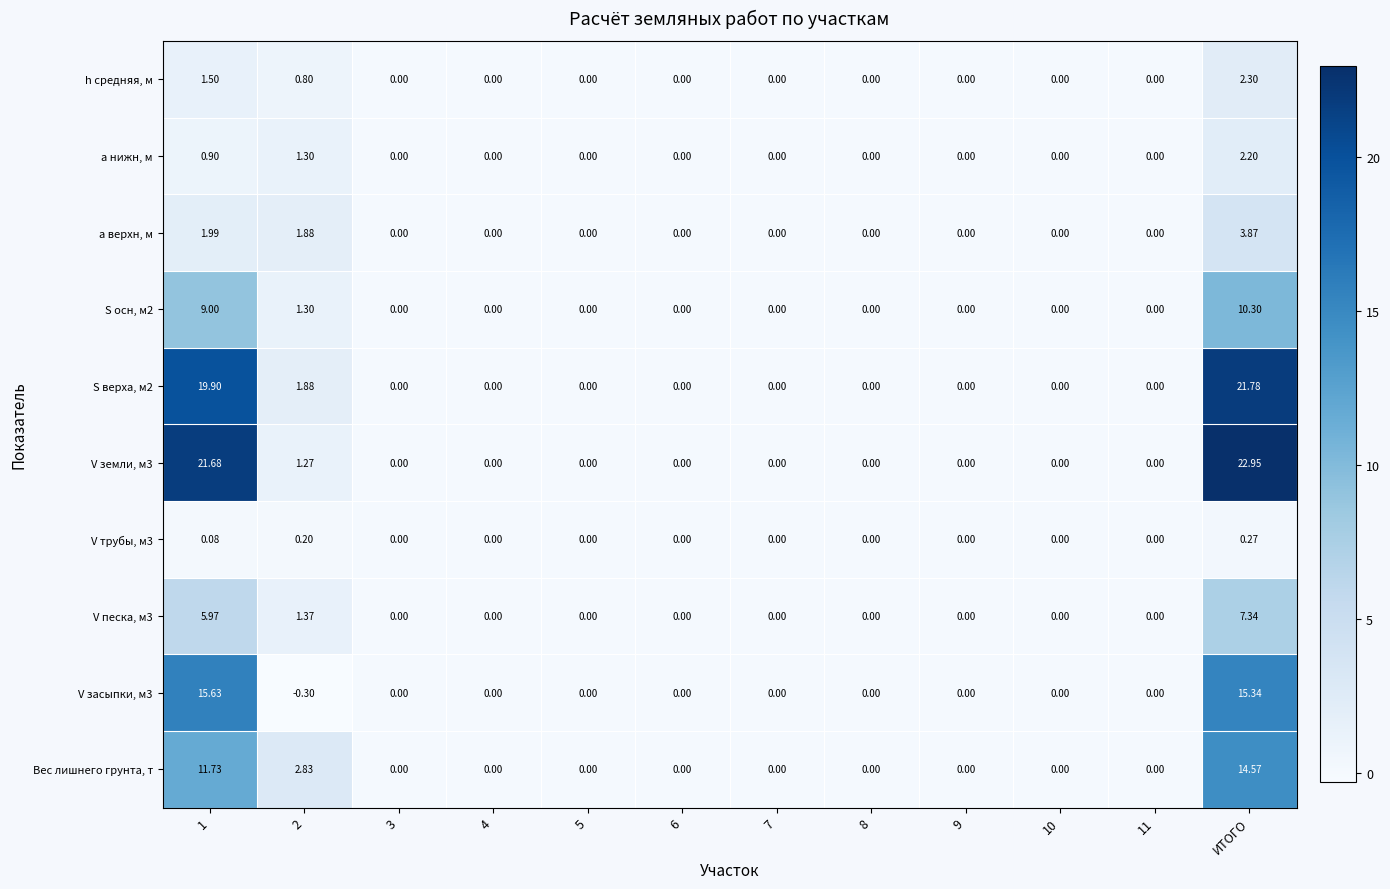

Which label corresponds to the largest value in the chart?

ИТОГО